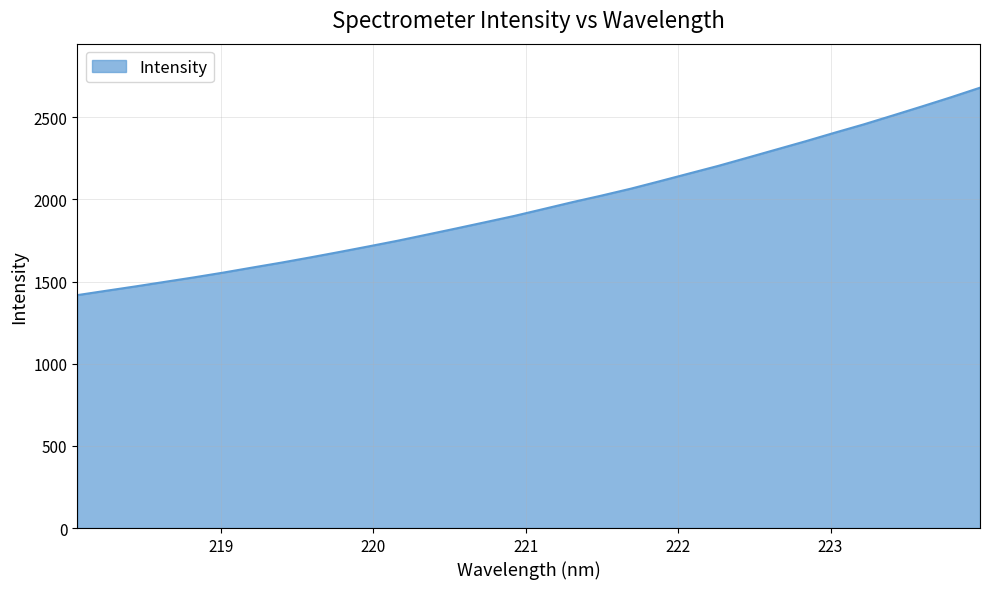

What is the maximum value shown in the chart?

2680.0